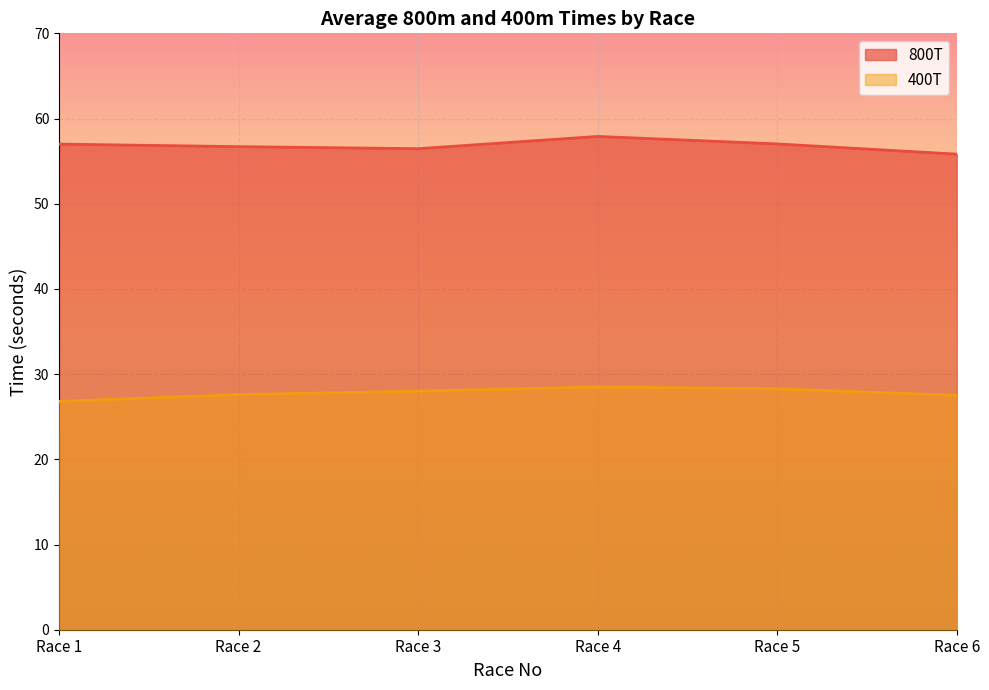

Reading left to right, extract all data points from this chart.

800T: Race 1=57.0	Race 2=56.7	Race 3=56.5	Race 4=57.9	Race 5=57.0	Race 6=55.8
400T: Race 1=26.8	Race 2=27.6	Race 3=28.0	Race 4=28.5	Race 5=28.3	Race 6=27.5